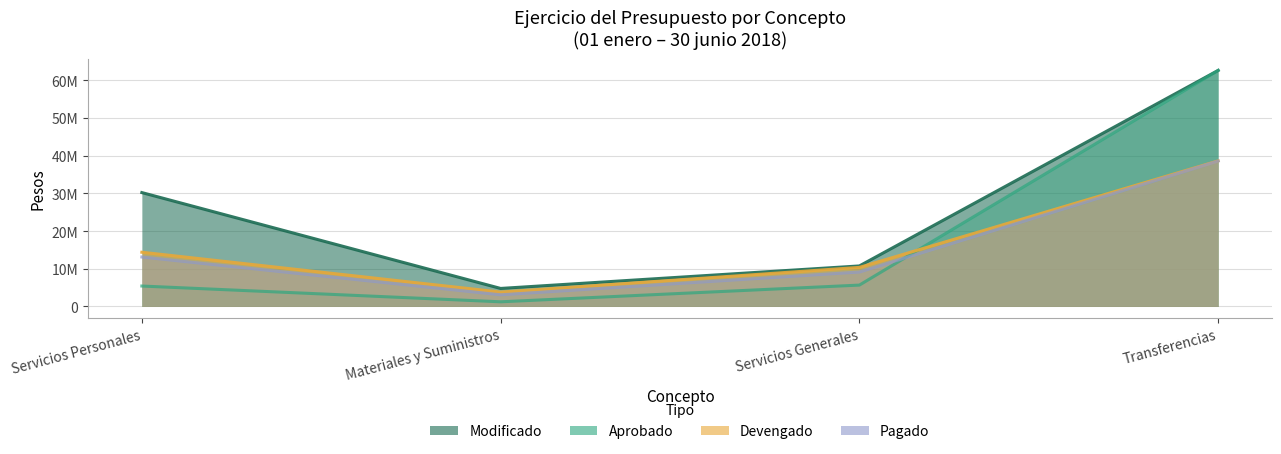

Reading right to left, list all the values displayed in this chart.

Aprobado: Transferencias=62649762.0	Servicios Generales=5677888.0	Materiales y Suministros=1243958.0	Servicios Personales=5428392.0
Modificado: Transferencias=62649762.0	Servicios Generales=10760931.0	Materiales y Suministros=4788325.0	Servicios Personales=30229106.0
Devengado: Transferencias=38647572.5	Servicios Generales=10373057.8	Materiales y Suministros=3818893.3	Servicios Personales=14396616.6
Pagado: Transferencias=38597572.5	Servicios Generales=9149445.0	Materiales y Suministros=3109184.0	Servicios Personales=13131243.0